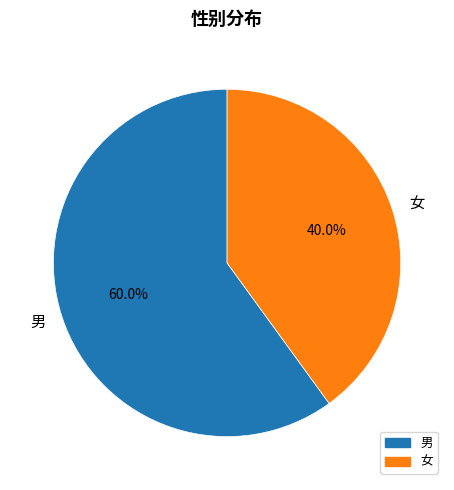

Is there any slice that represents more than half of the pie?

Yes